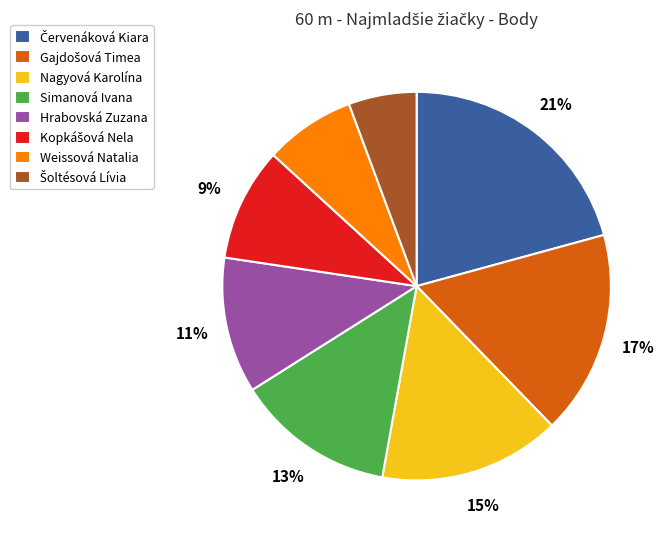

True or false: Nagyová Karolína accounts for 15% of the total.

True